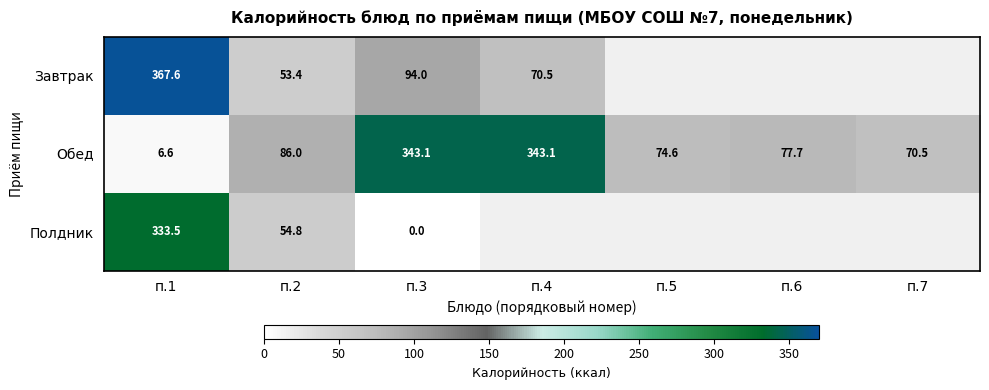

At which category is the sum across all series the highest?

п.1